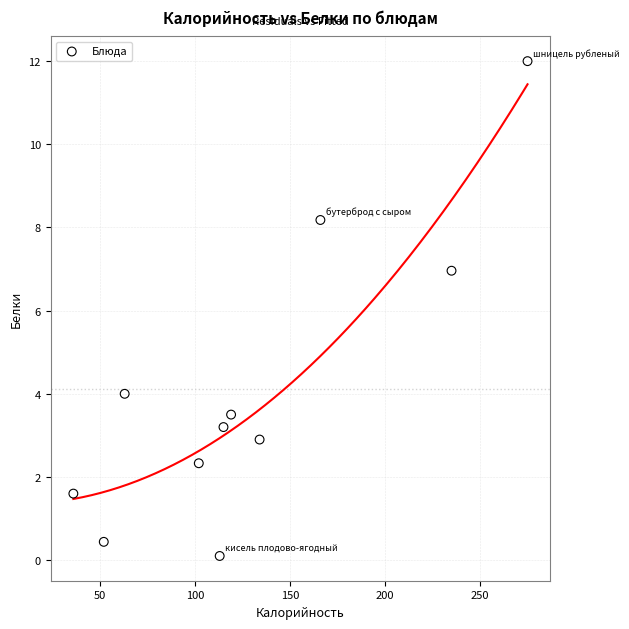

What Y value in the scatter plot is closest to 6?

7.0